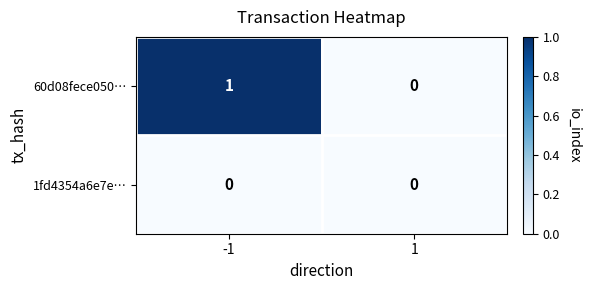

Reading left to right, what are all the values shown in this chart?

60d08fece050…: -1=1	1=0
1fd4354a6e7e…: -1=0	1=0